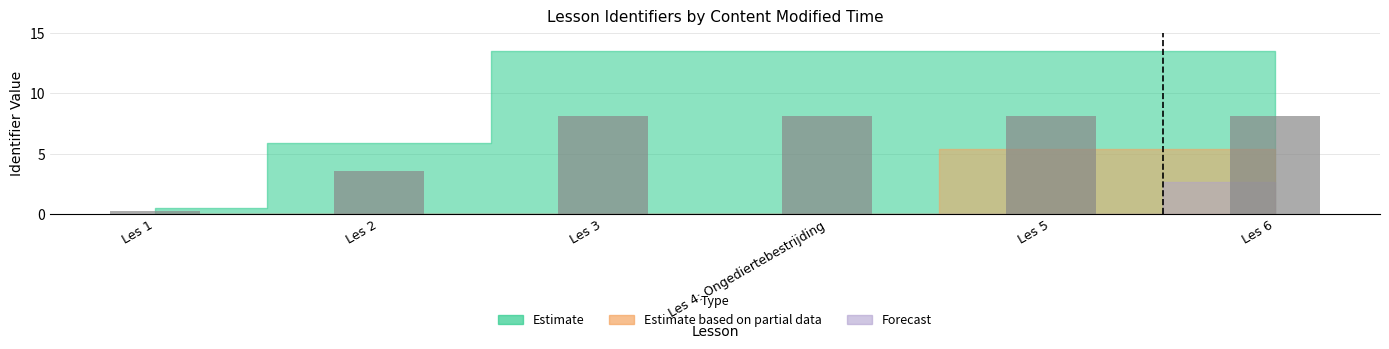

What is the value of the 2nd bar from the left?

3.6